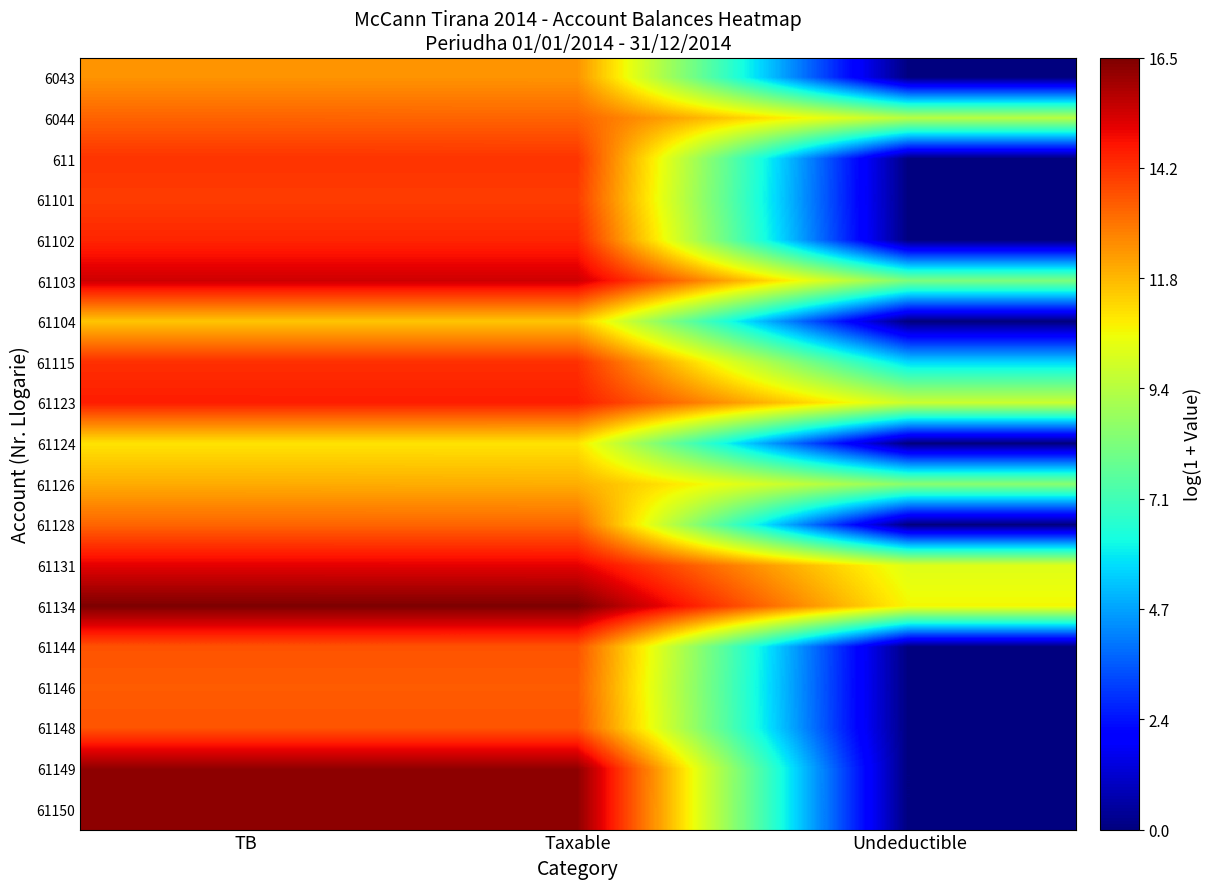

List the series in order of their peak value, lowest first.

61124, 61104, 61126, 6043, 61128, 6044, 61146, 61148, 61144, 61101, 611, 61115, 61102, 61123, 61131, 61103, 61150, 61149, 61134